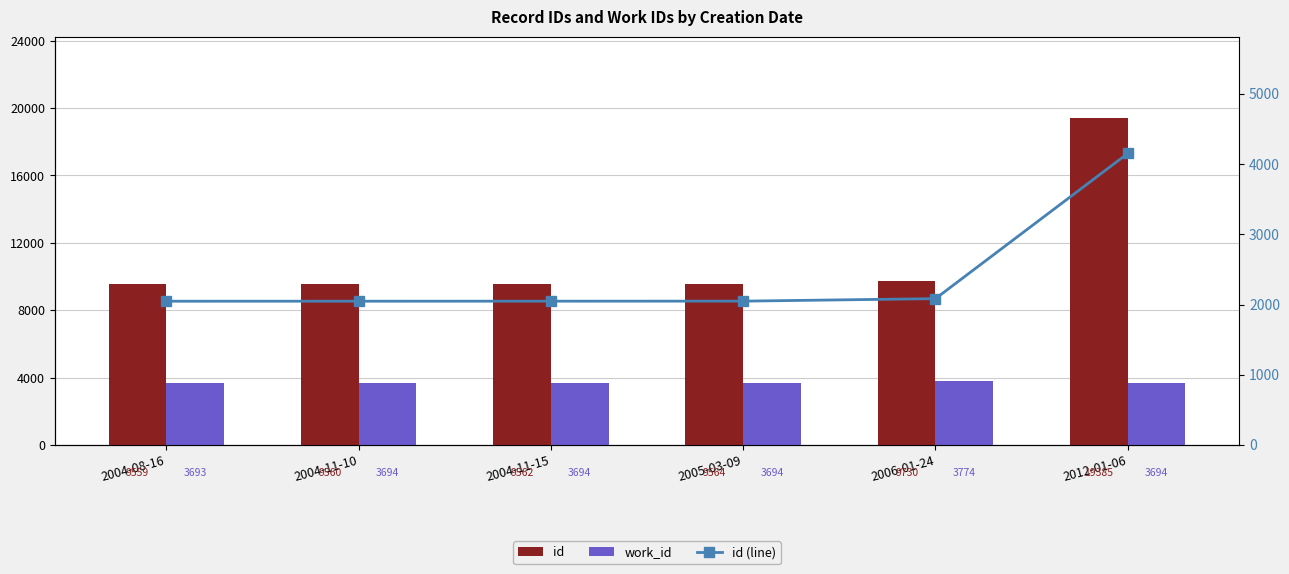

The id (line) series shows 2047.3 at 2004-11-10. True or false?

True